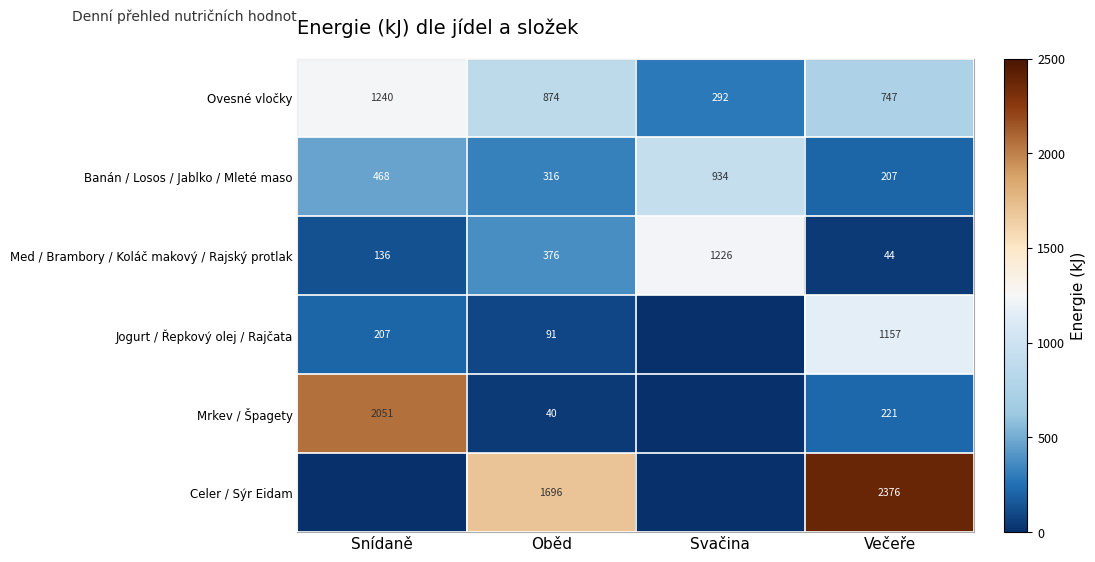

Which category has the highest value across all series?

Večeře